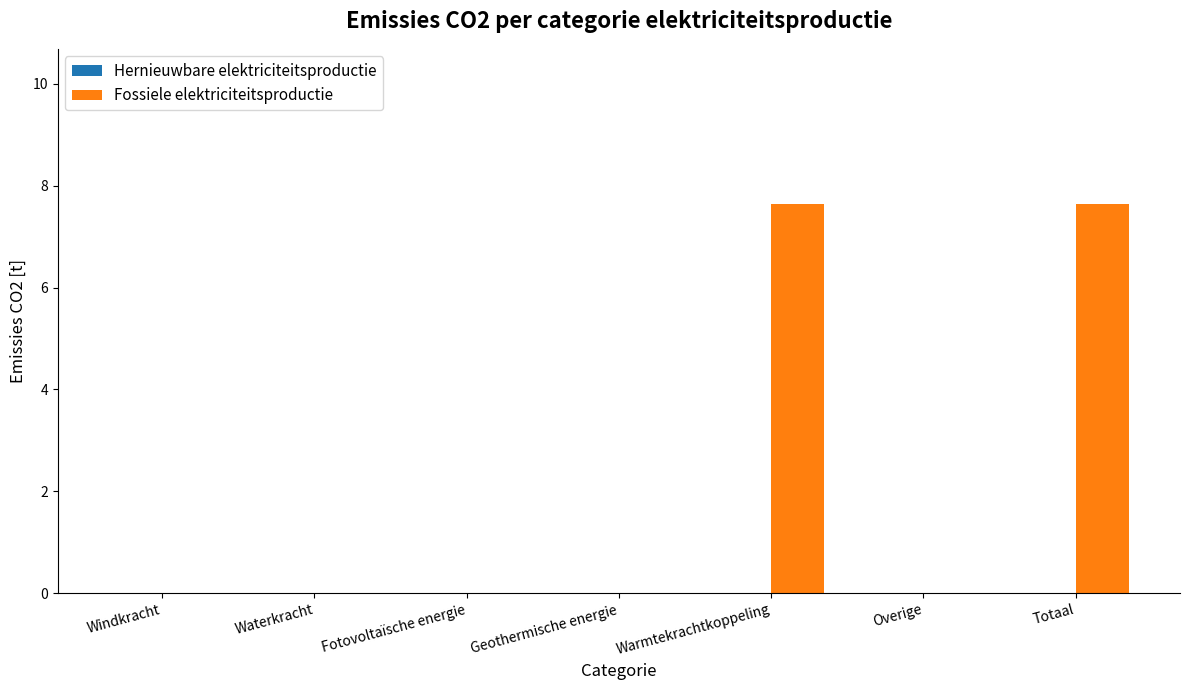

Read the value at Warmtekrachtkoppeling.

7.6